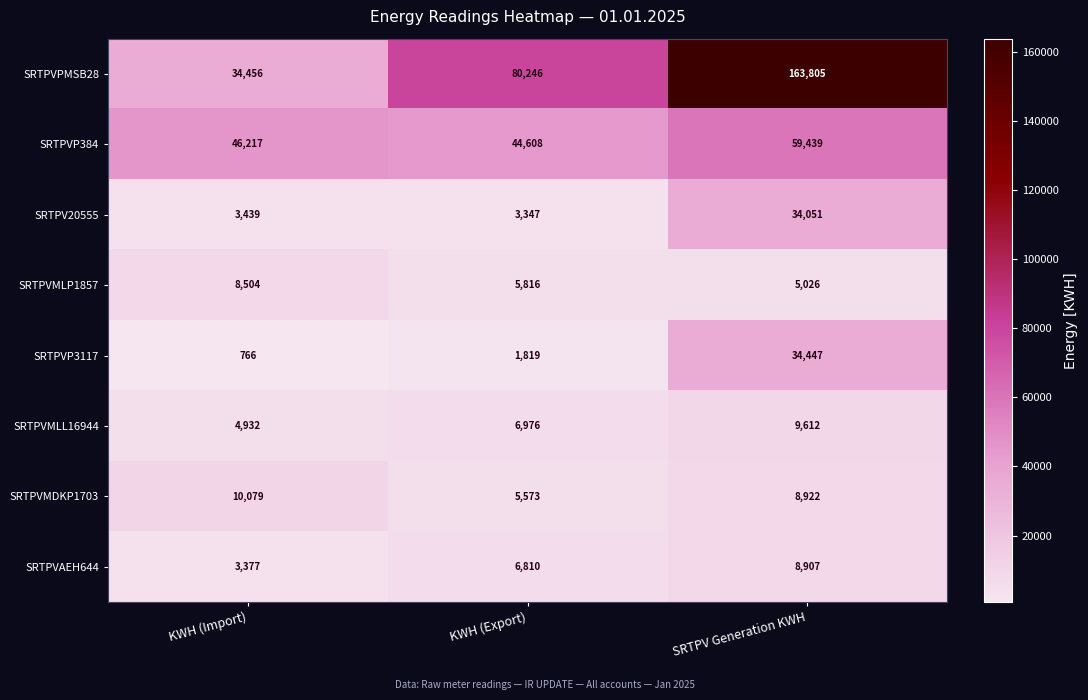

How many categories are shown in the chart?

3